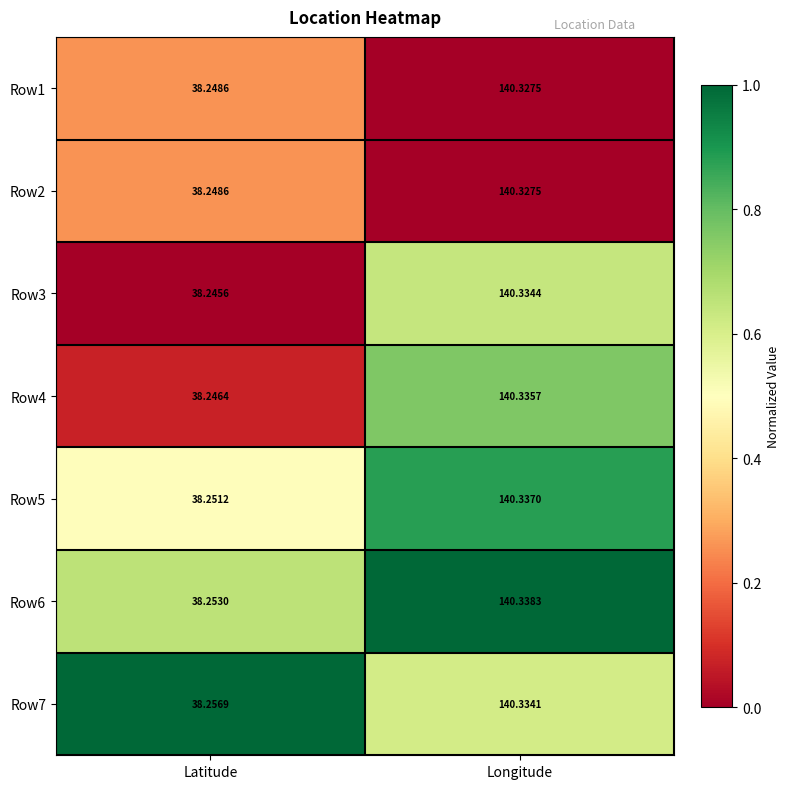

At which category does the chart reach its minimum across all series?

Latitude